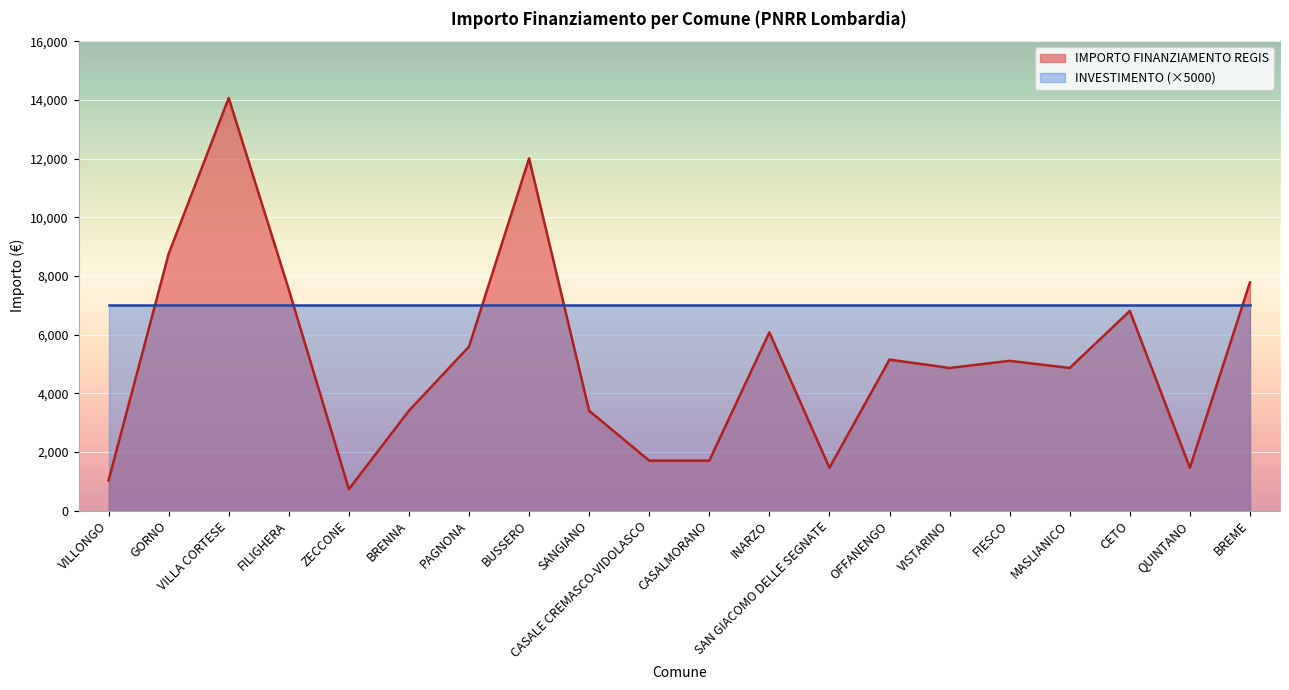

What is the change in value from FILIGHERA to BRENNA?

-4131